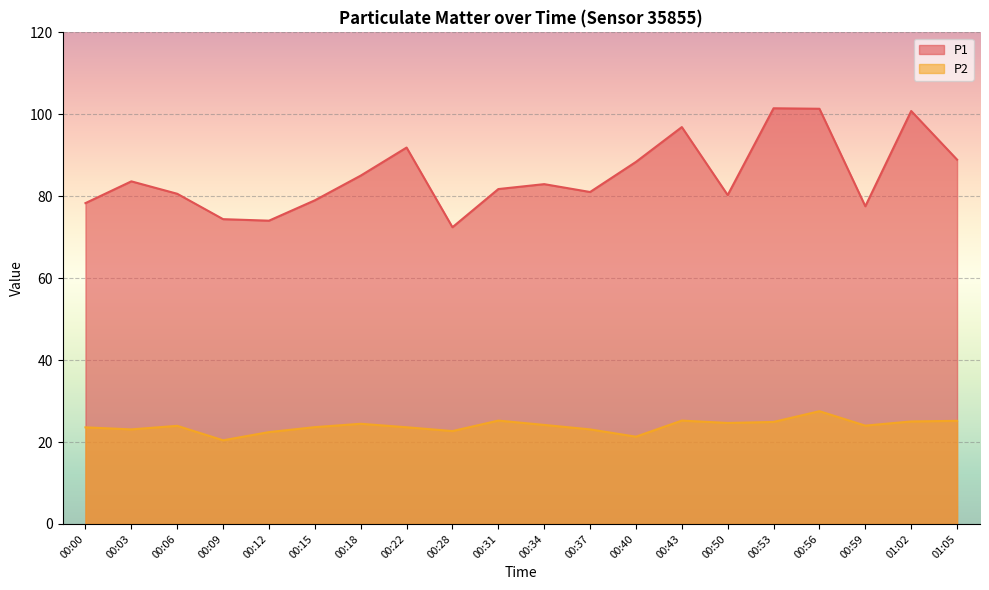

At which label does P2 first exceed 24?

00:18